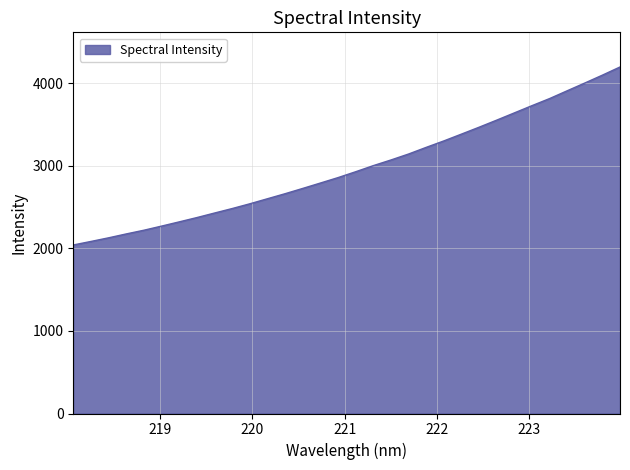

Reading left to right, list all the values displayed in this chart.

2041.0	2083.7	2127.7	2174.7	2219.6	2269.6	2320.8	2372.9	2427.8	2482.1	2539.7	2600.8	2661.9	2725.9	2791.1	2856.8	2927.8	3001.8	3070.2	3142.5	3223.0	3301.0	3383.6	3466.9	3552.8	3640.3	3728.1	3813.8	3908.3	4002.2	4097.7	4196.6